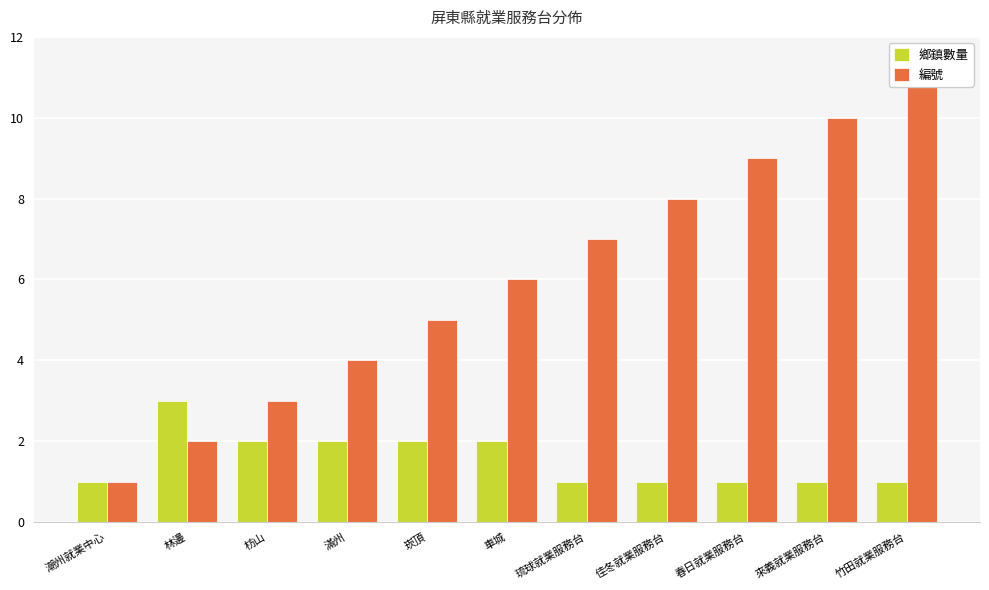

How many bars are there in total?

22